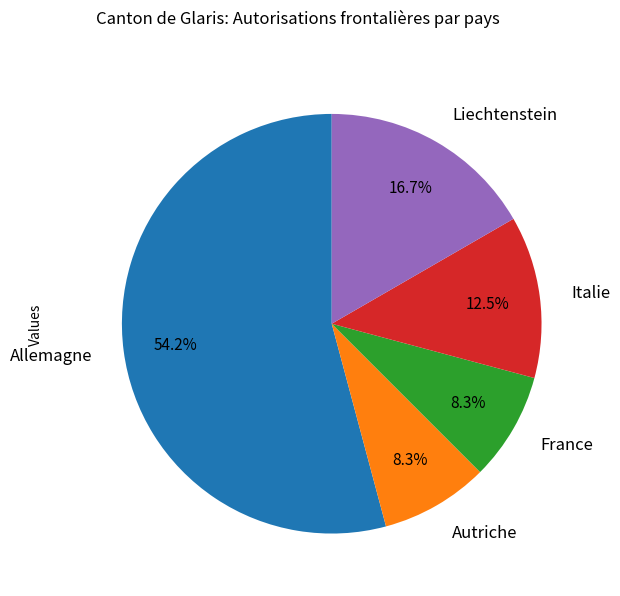

What is the majority slice?

Allemagne